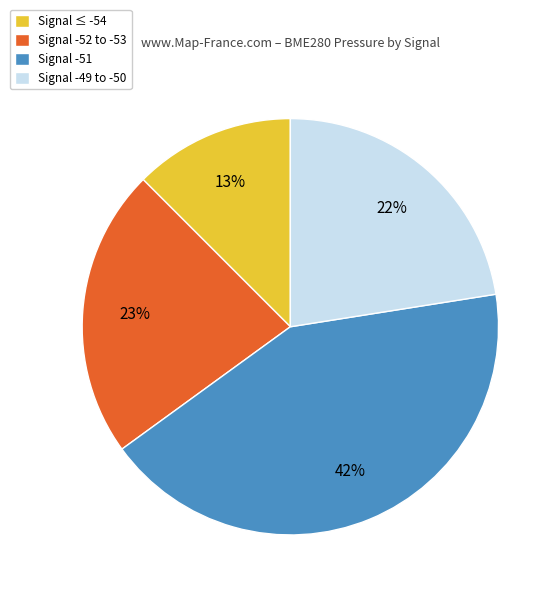

Which slice is the largest?

Signal -51